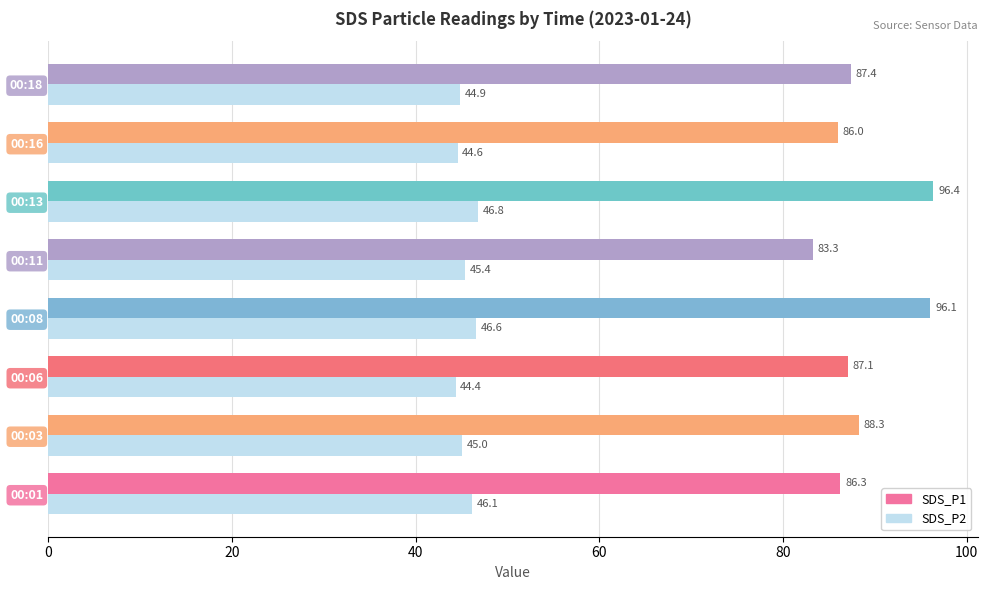

Rank the series by their average value, from lowest to highest.

SDS_P2, SDS_P1